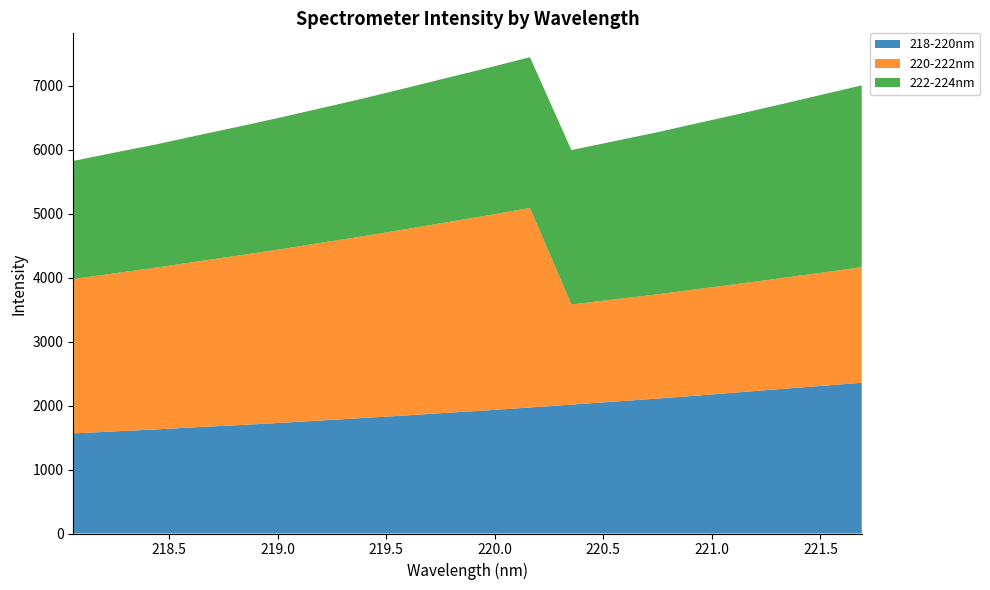

Reading left to right, transcribe all the data shown in this chart.

218-220nm: 1565.6	1597.0	1627.7	1663.9	1695.5	1730.7	1768.5	1807.1	1846.0	1887.6	1927.0	1970.9	2015.5	2061.0	2106.5	2154.9	2206.3	2257.6	2306.9	2357.1
220-222nm: 2414.3	2472.3	2530.2	2591.1	2653.2	2714.9	2780.3	2843.2	2911.5	2979.2	3048.8	3120.6	1565.6	1597.0	1627.7	1663.9	1695.5	1730.7	1768.5	1807.1
222-224nm: 1846.0	1887.6	1927.0	1970.9	2015.5	2061.0	2106.5	2154.9	2206.3	2257.6	2306.9	2357.1	2414.3	2472.3	2530.2	2591.1	2653.2	2714.9	2780.3	2843.2